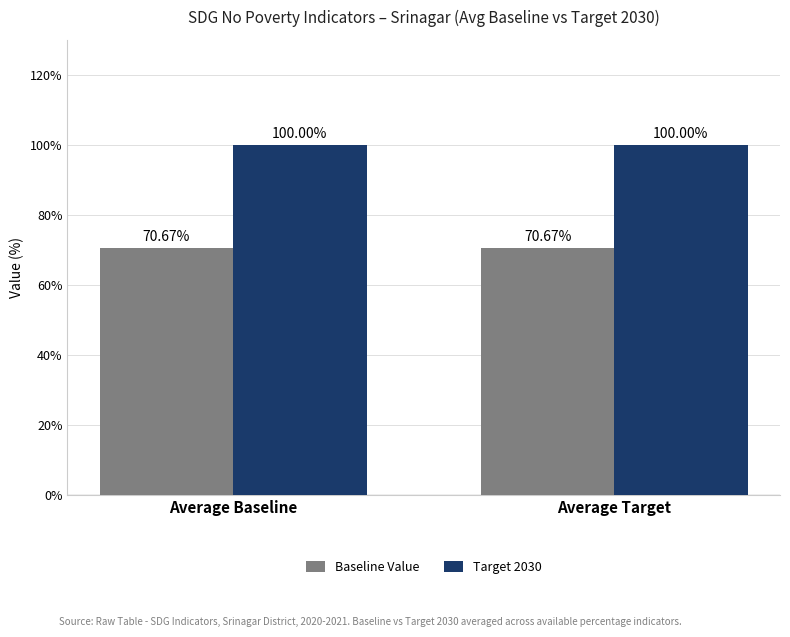

What is the total value across all series at Average Target?

170.7